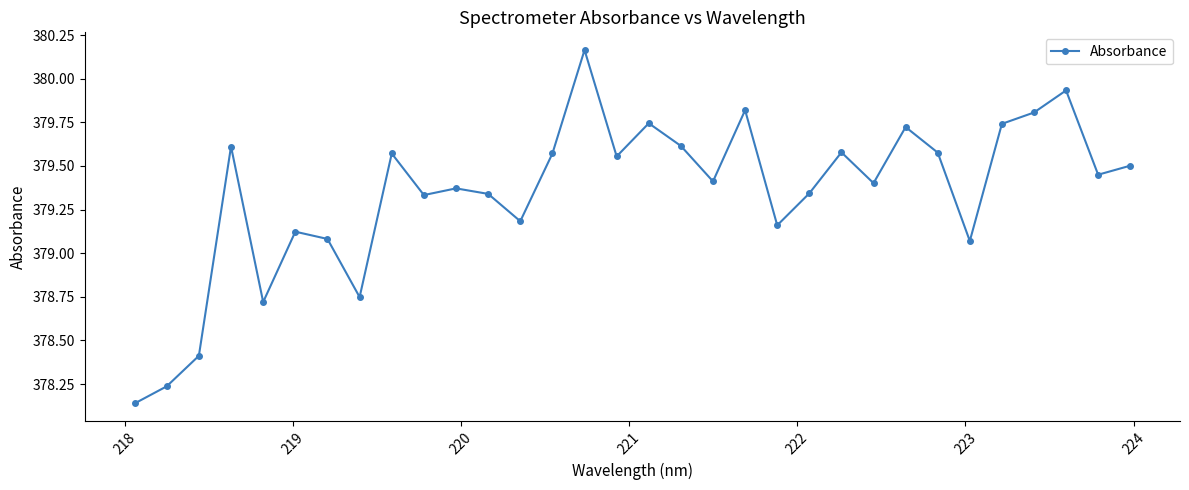

What is the difference between the maximum and second lowest values?

1.9